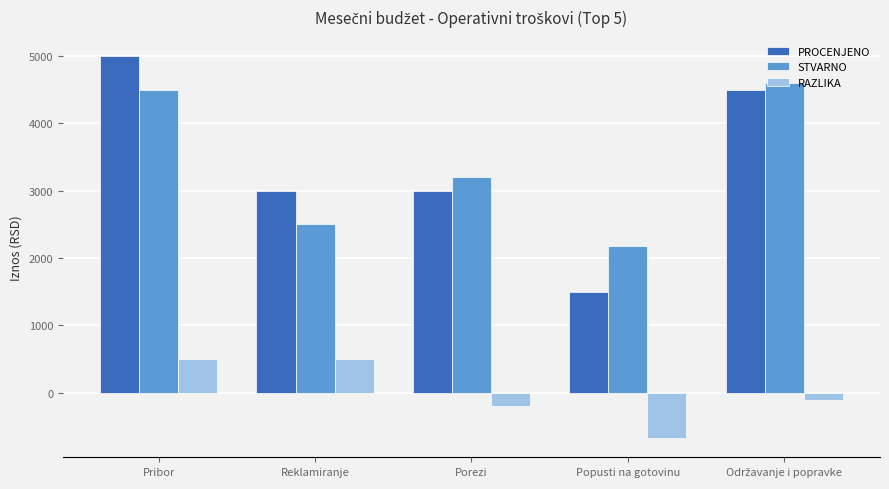

Reading right to left, list all the values displayed in this chart.

PROCENJENO: 4500	1500	3000	3000	5000
STVARNO: 4600	2175	3200	2500	4500
RAZLIKA: -100	-675	-200	500	500